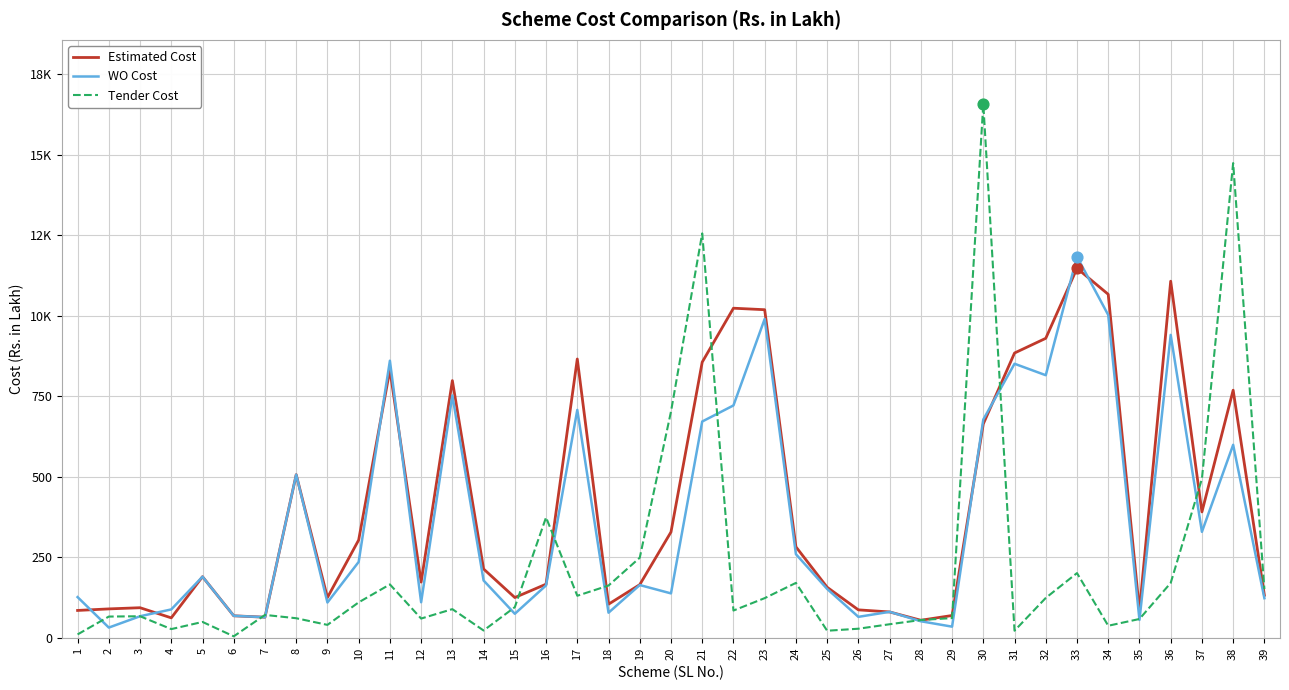

Does the chart have visible grid lines?

Yes